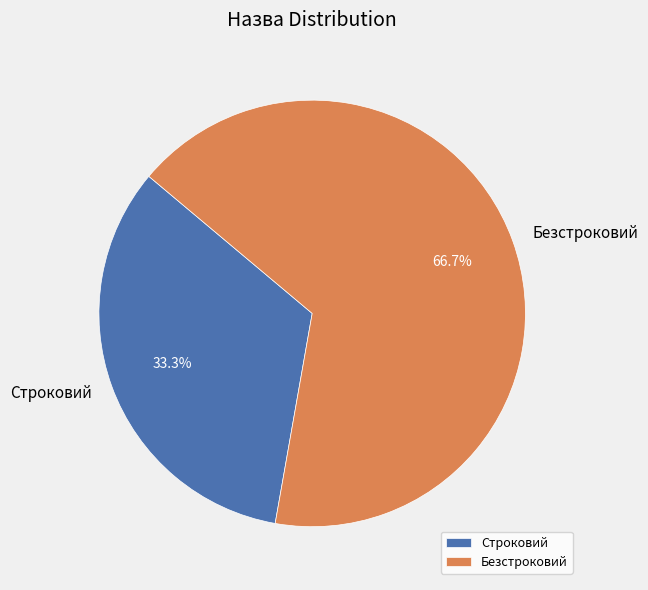

Which slice represents more than half of the pie?

Безстроковий